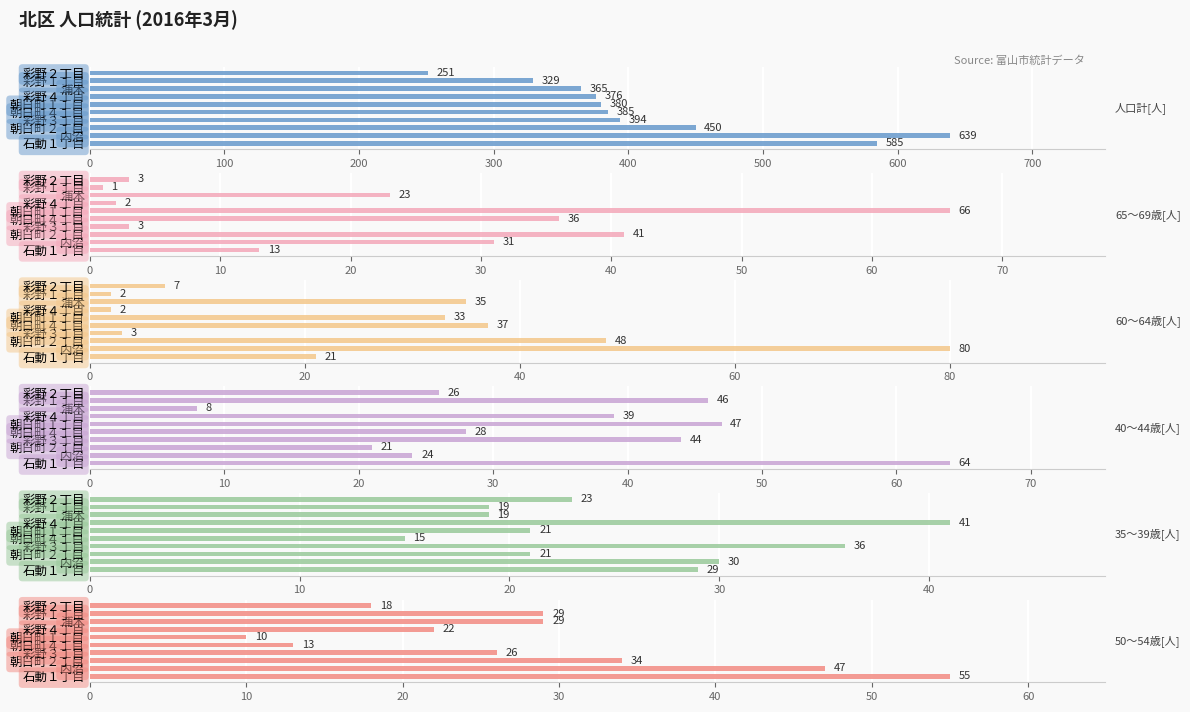

List the series in order of their peak value, lowest first.

35～39歳[人], 50～54歳[人], 40～44歳[人], 65～69歳[人], 60～64歳[人], 人口計[人]